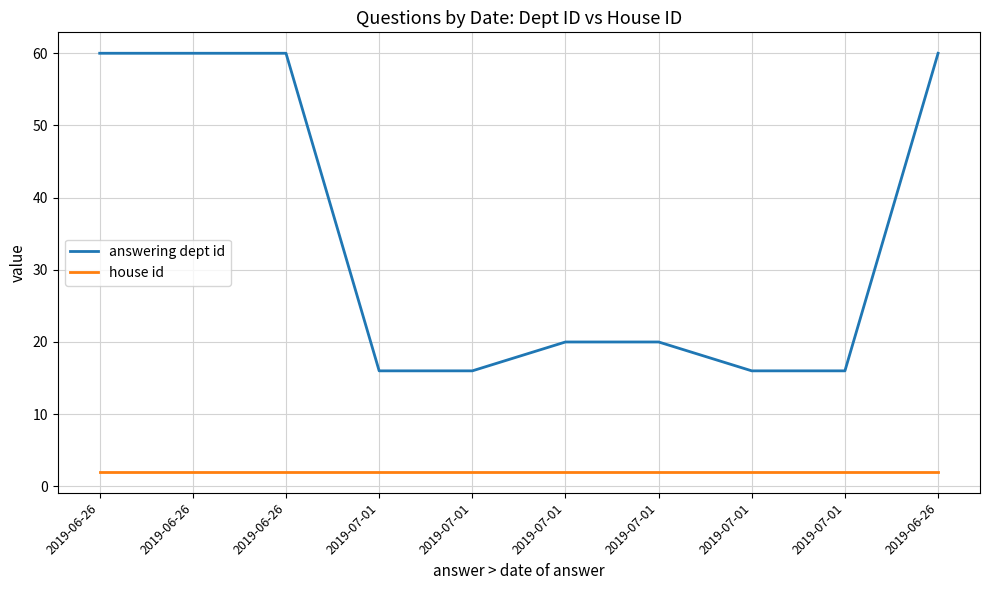

At which label does house id reach its peak?

2019-06-26